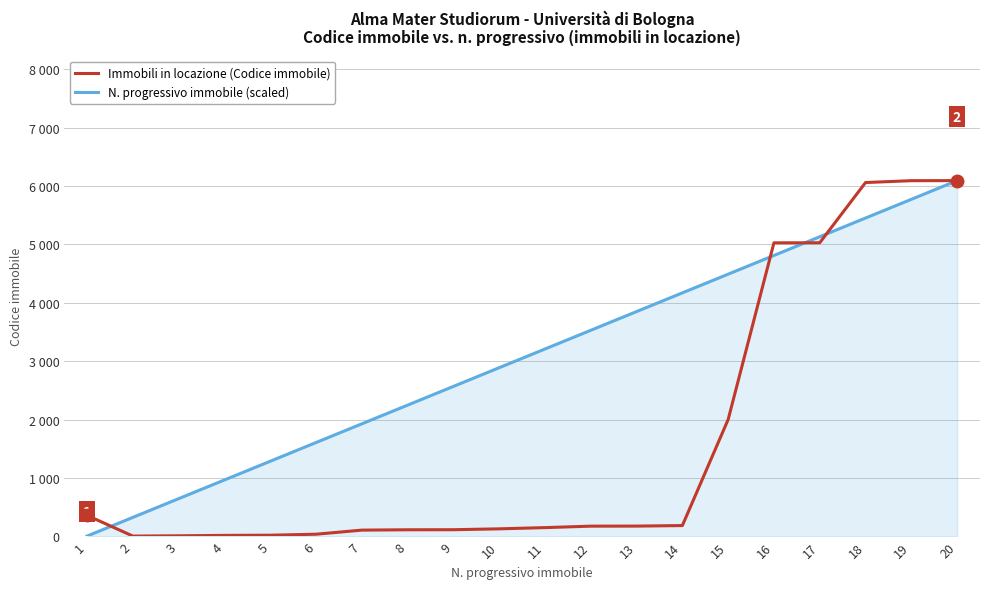

What is the value of the N. progressivo immobile (scaled) point at the 3rd from the left?

647.5